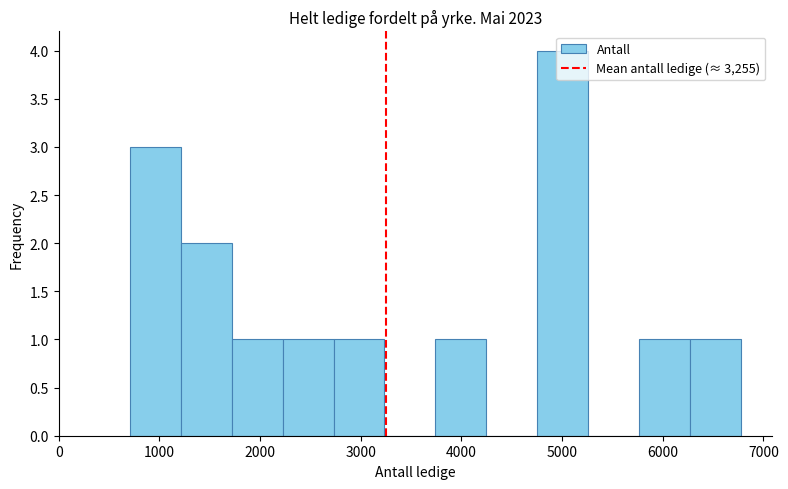

Reading left to right, transcribe this chart: for each bar, give the range it covers on the x-axis and its height. Neither the bar edges nor the heights are printed on the chart, so give them approximately, as read against the axes.

700 to 1200: 3
1200 to 1700: 2
1700 to 2200: 1
2200 to 2700: 1
2700 to 3200: 1
3200 to 3700: 0
3700 to 4200: 1
4200 to 4800: 0
4800 to 5300: 4
5300 to 5800: 0
5800 to 6300: 1
6300 to 6800: 1